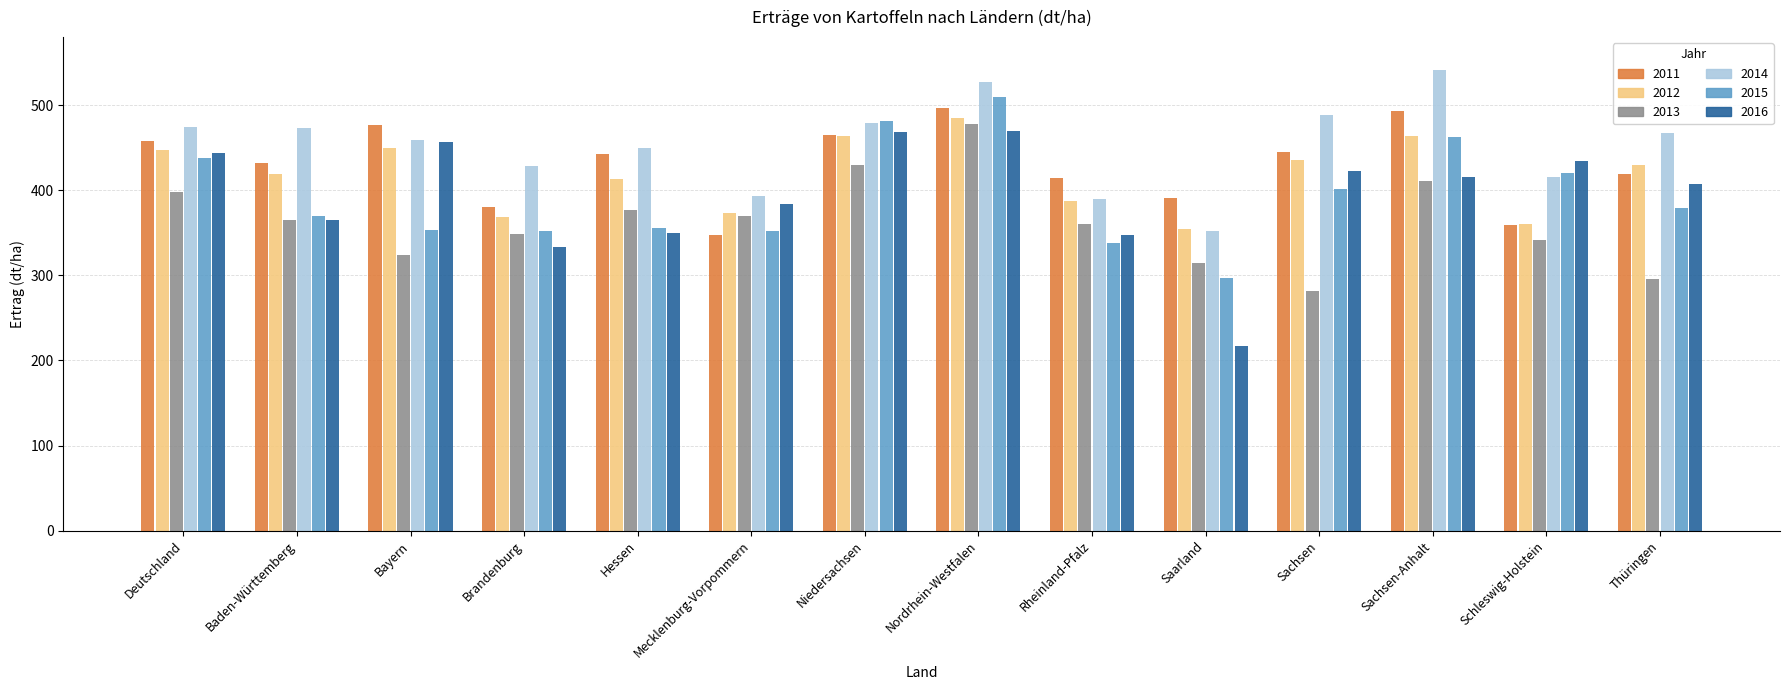

What value does the 2015 series have at Saarland?

297.2